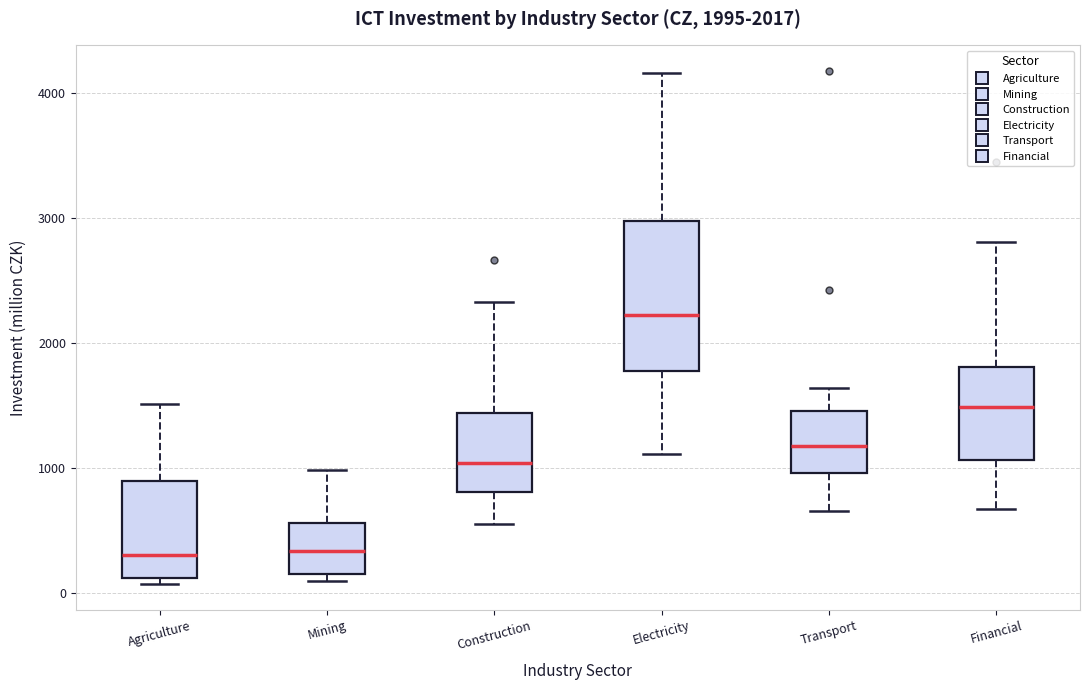

Which box has the highest median line?

Electricity